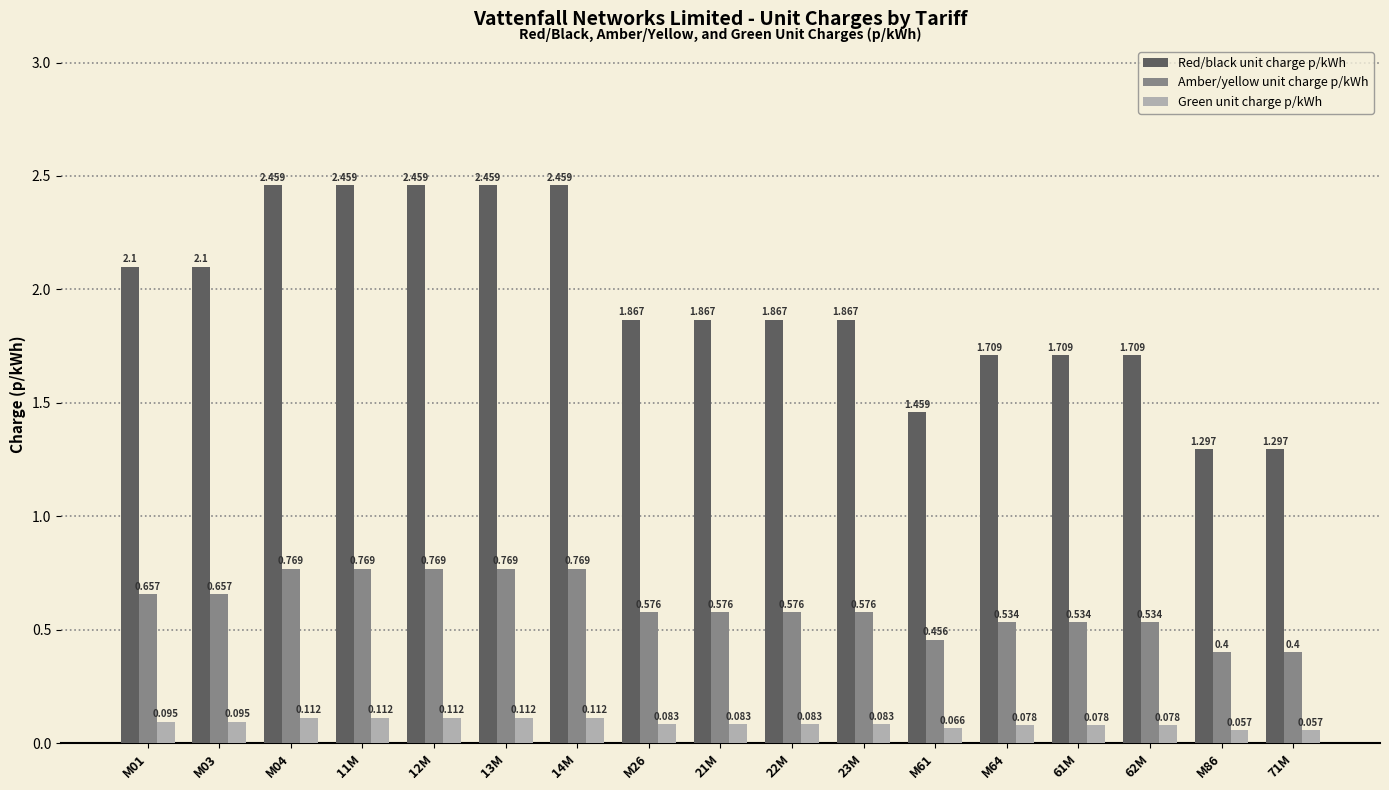

List the series in order of their overall mean, lowest first.

Green unit charge p/kWh, Amber/yellow unit charge p/kWh, Red/black unit charge p/kWh